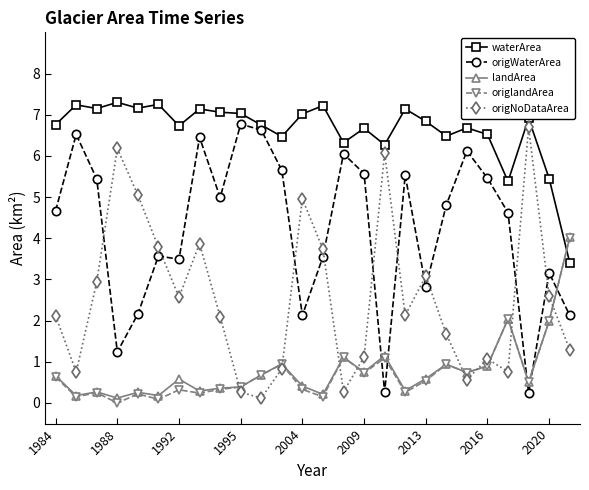

True or false: landArea has more than 0 points higher than both neighbors.

True